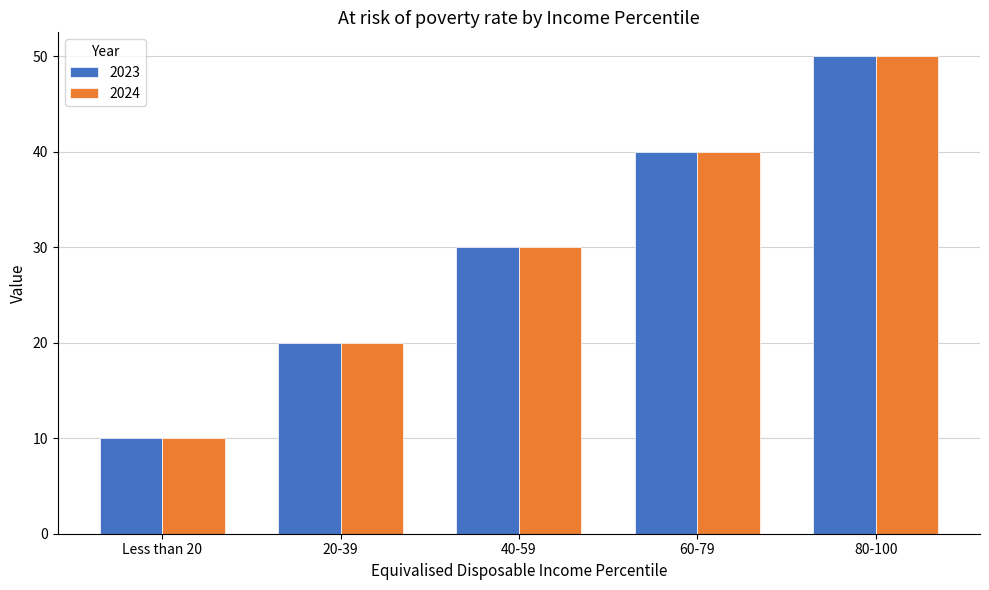

What is the sum of the 2024 values at 40-59 and 60-79?

70